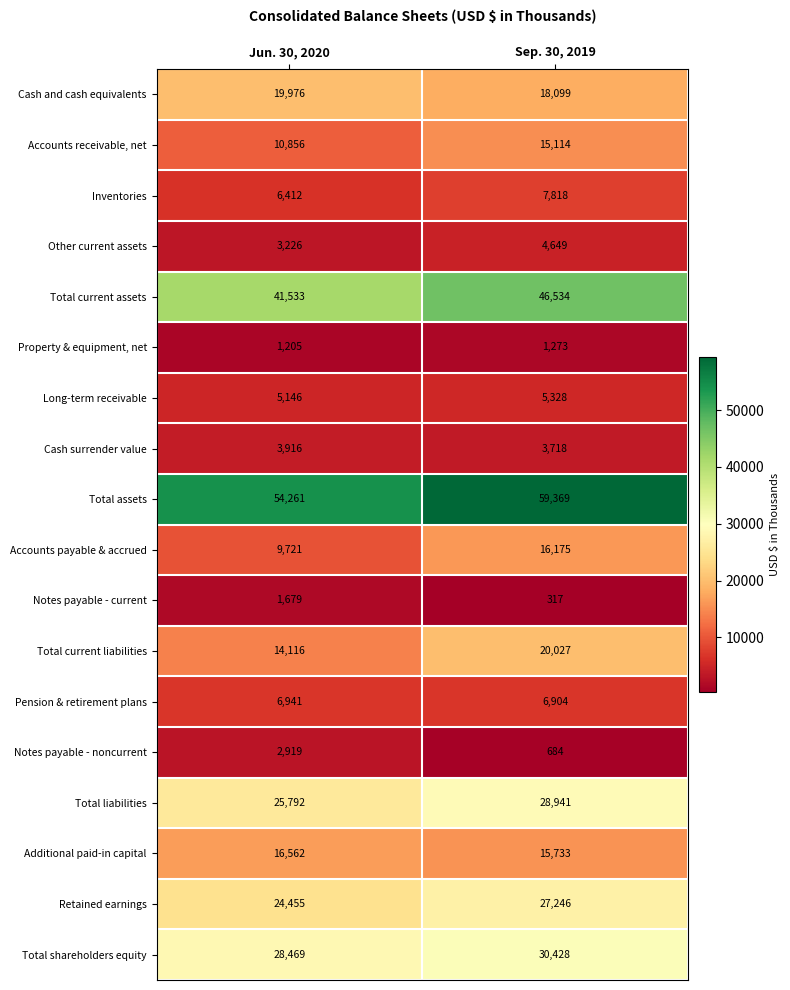

What is the sum of all Property & equipment, net values?

2478